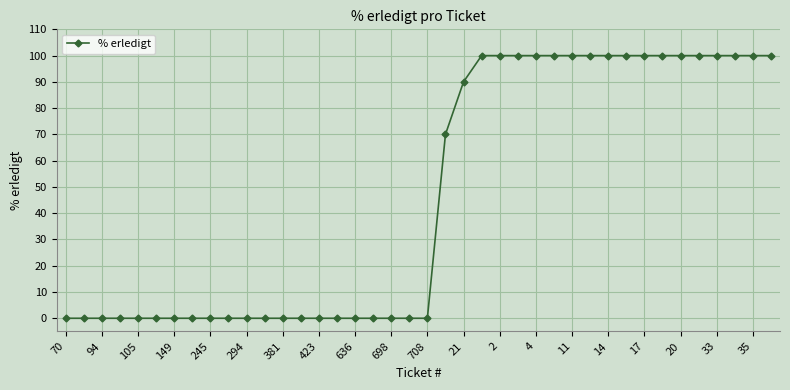

What is the greatest value displayed?

100